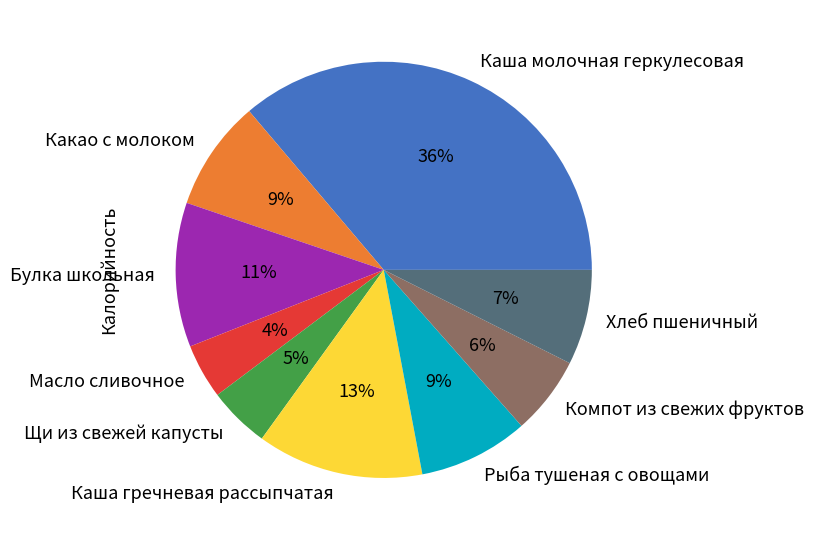

To the nearest percent, what portion does Булка школьная represent?

11%